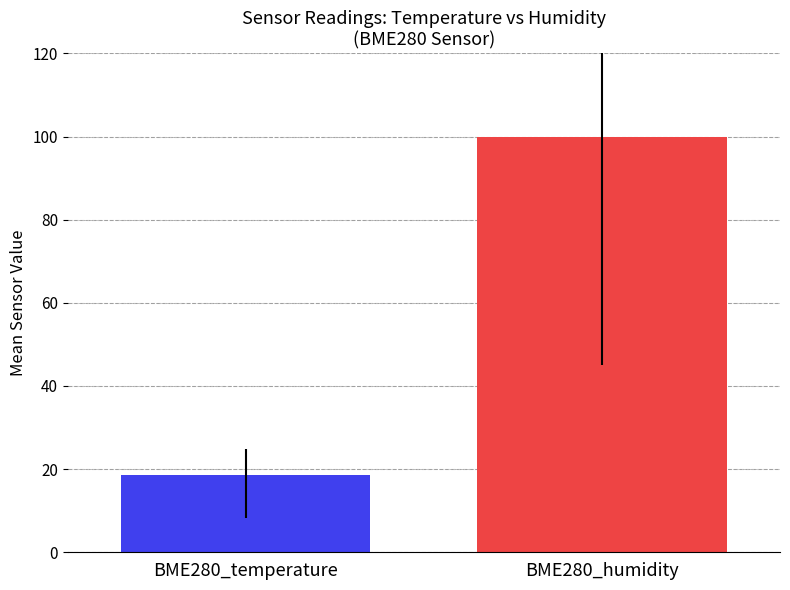

What is the maximum value shown in the chart?

100.0